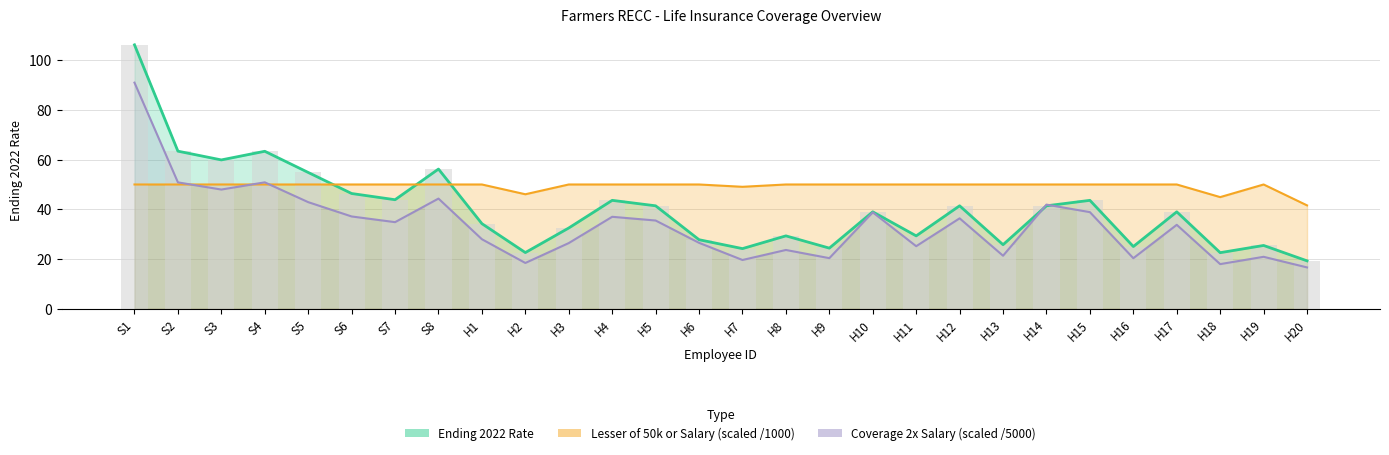

What is the difference between the highest and lowest values at S1?

56.2